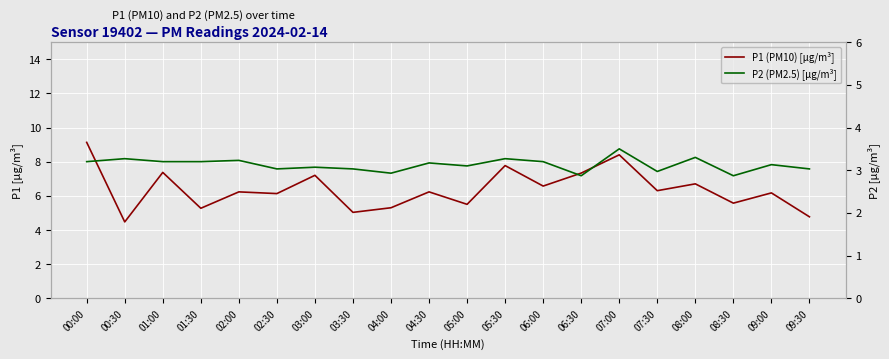

Between 00:00 and 02:30, which series saw the biggest shift?

P1 (PM10) [µg/m³]